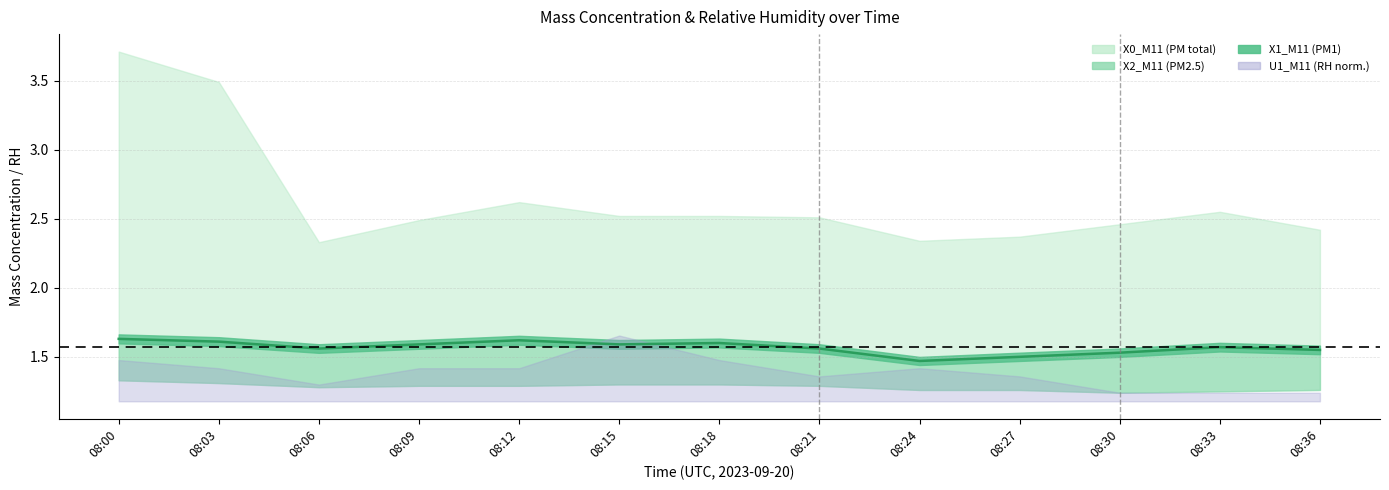

Does the chart have visible grid lines?

Yes